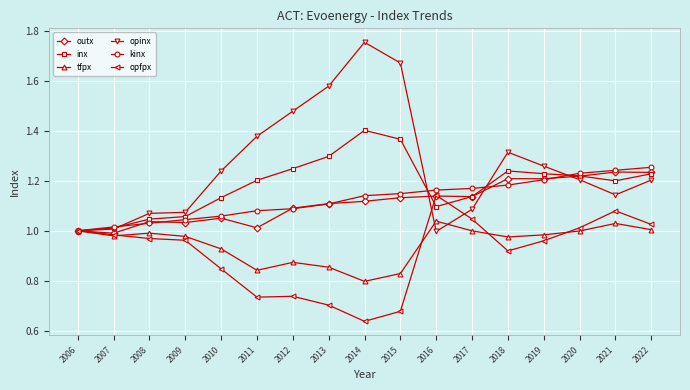

What is the sum of the inx values at 2015 and 2018?

2.6